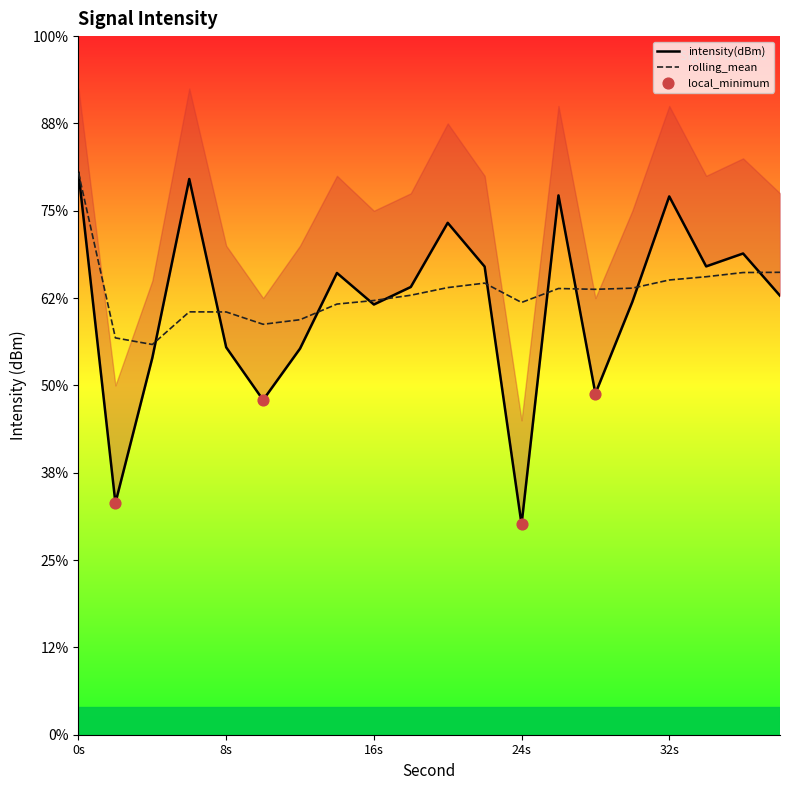

Is the value of intensity(dBm) at 2 greater than the value of rolling_mean at 2?

No